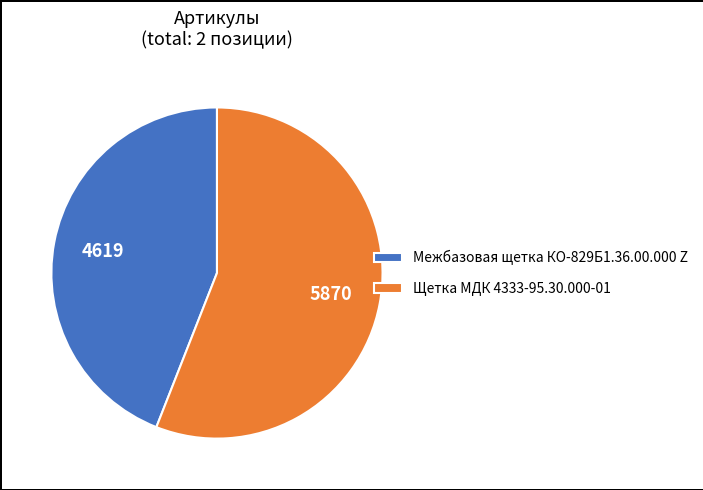

Is there any slice that represents more than half of the pie?

Yes